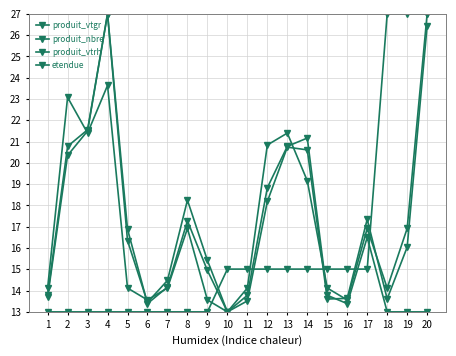

At which category is the sum across all series the highest?

20